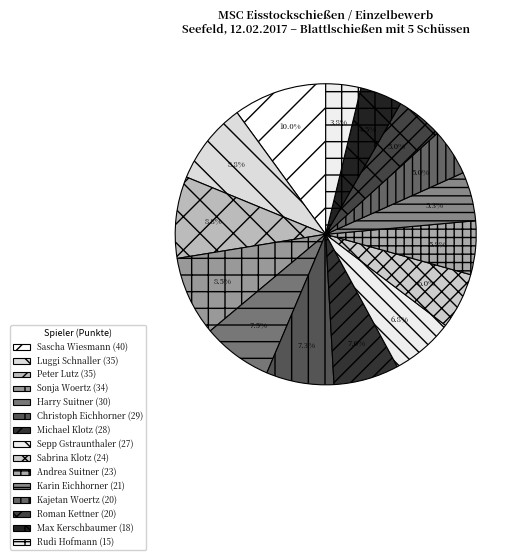

Combined, what portion of the pie is Andrea Suitner and Sepp Gstraunthaler?

12.5%